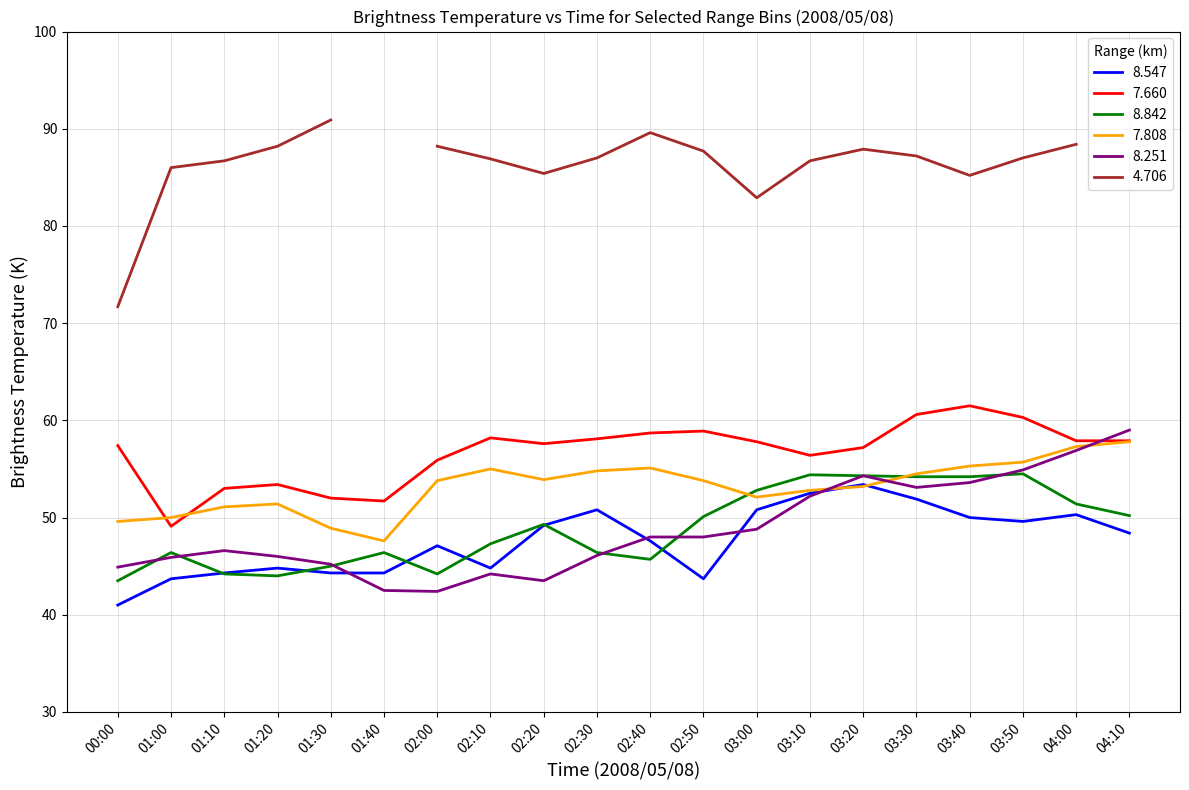

The 7.660 series shows 78.6 at 02:00. True or false?

False